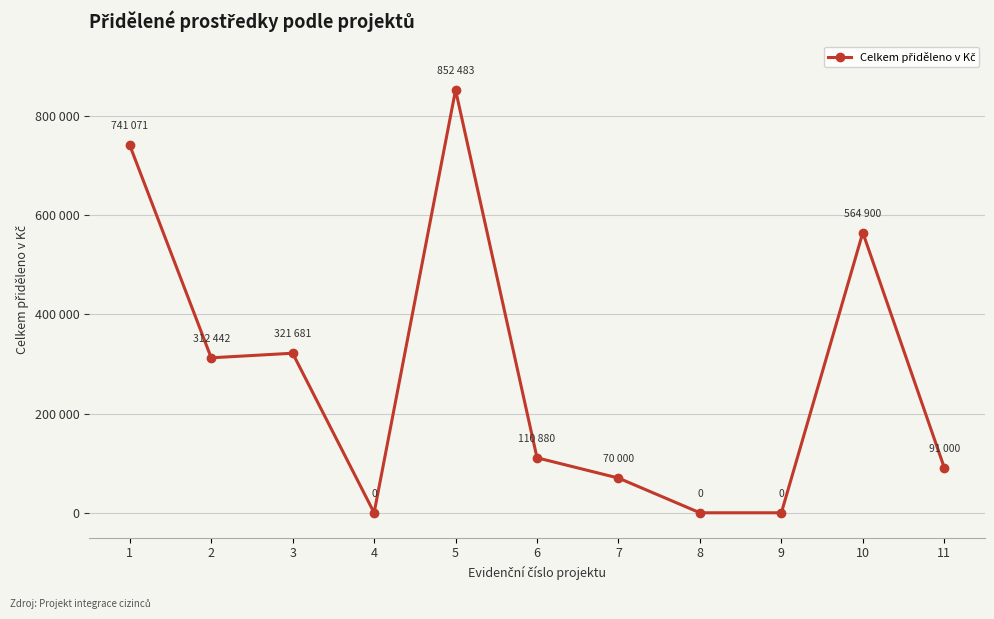

Is this an area chart (filled region under the line)?

No